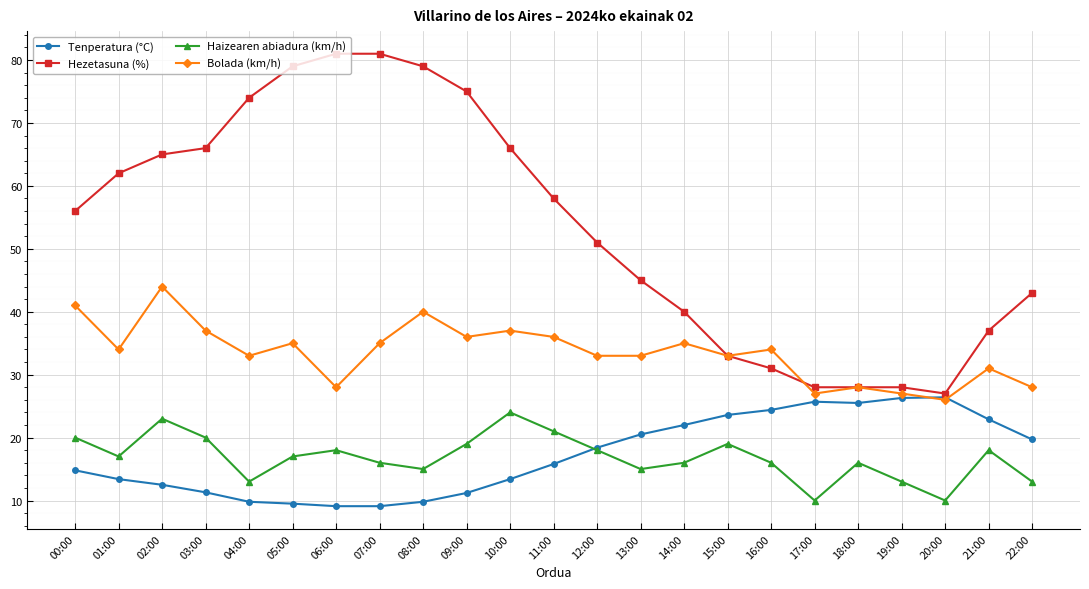

At 10:00, list the series in order from largest to smallest.

Hezetasuna (%), Bolada (km/h), Haizearen abiadura (km/h), Tenperatura (°C)